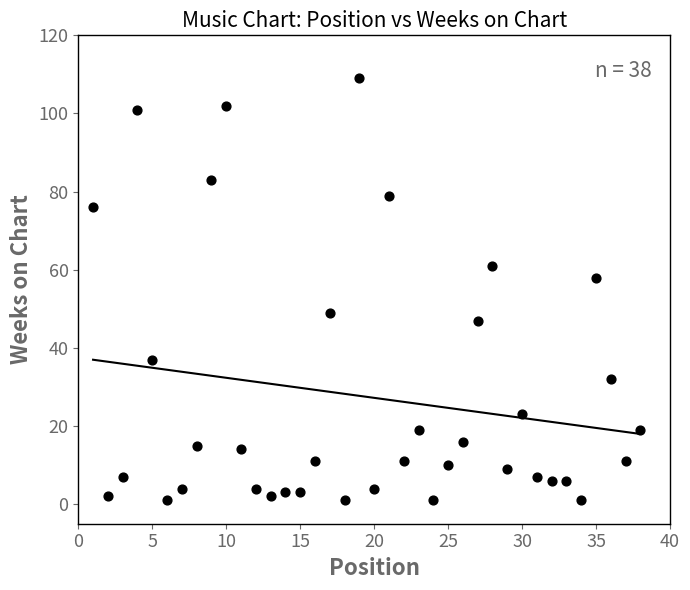

What is the range of Y values (max minus min)?

108